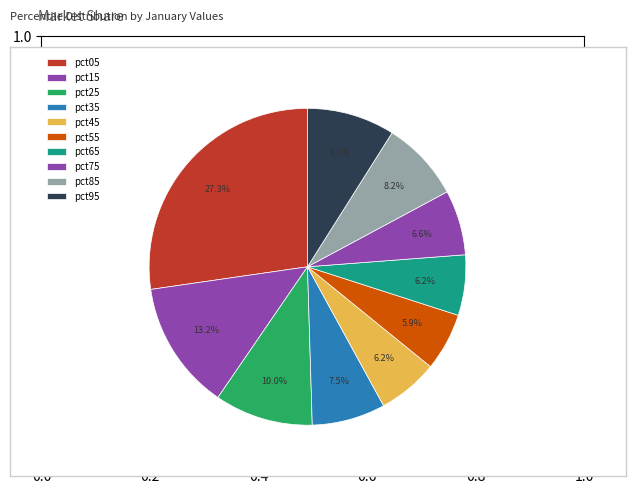

How many slices are in this pie chart?

10